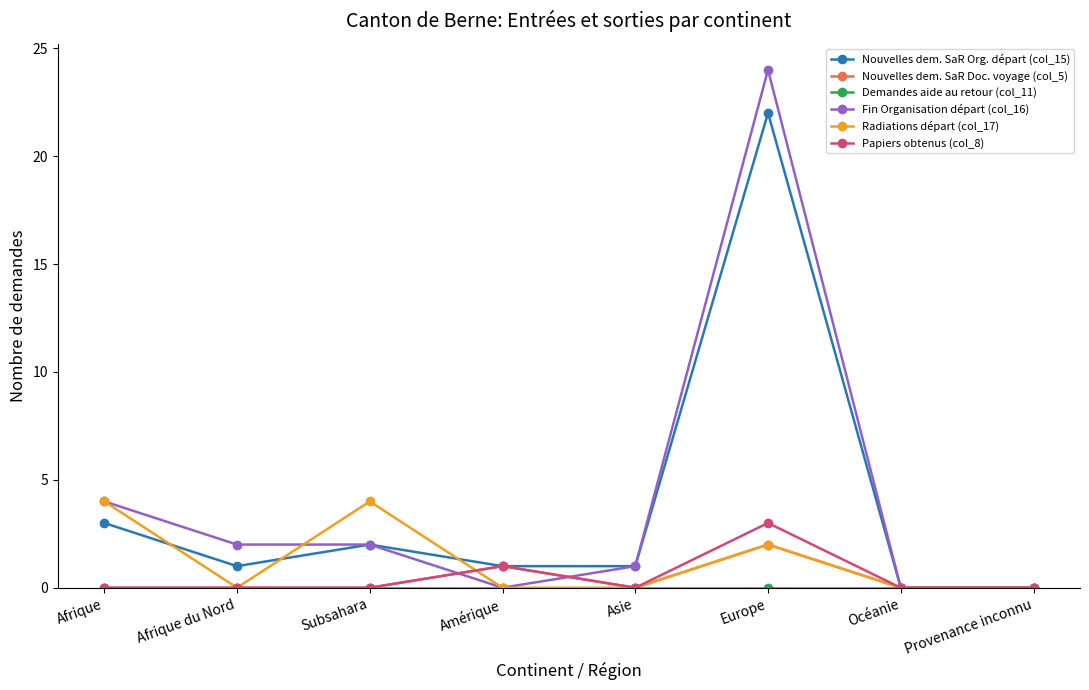

What is the total value across all series at Subsahara?

8